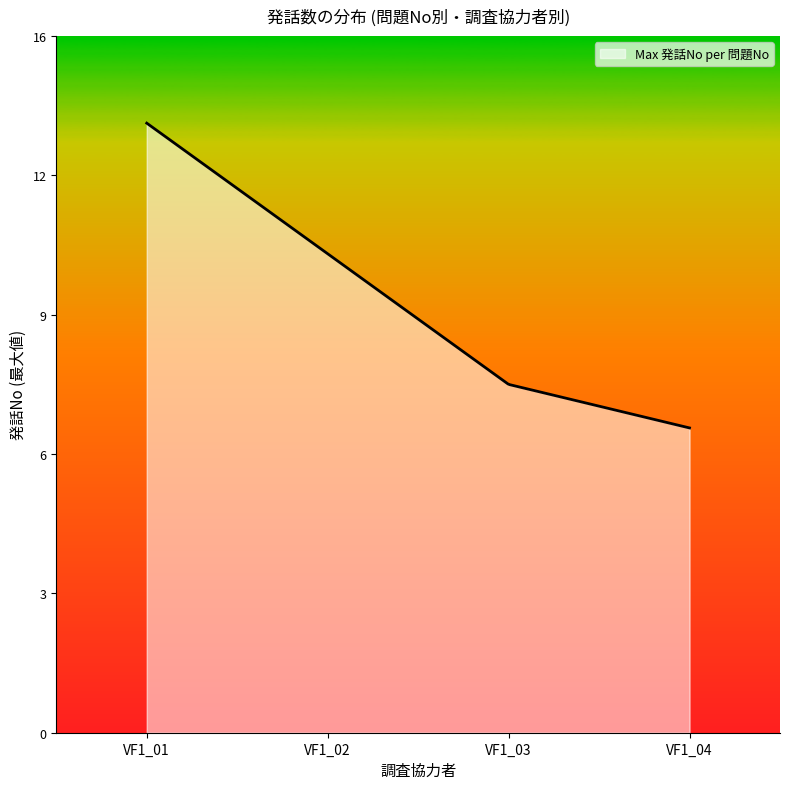

Reading right to left, extract all data points from this chart.

7	8	11	14